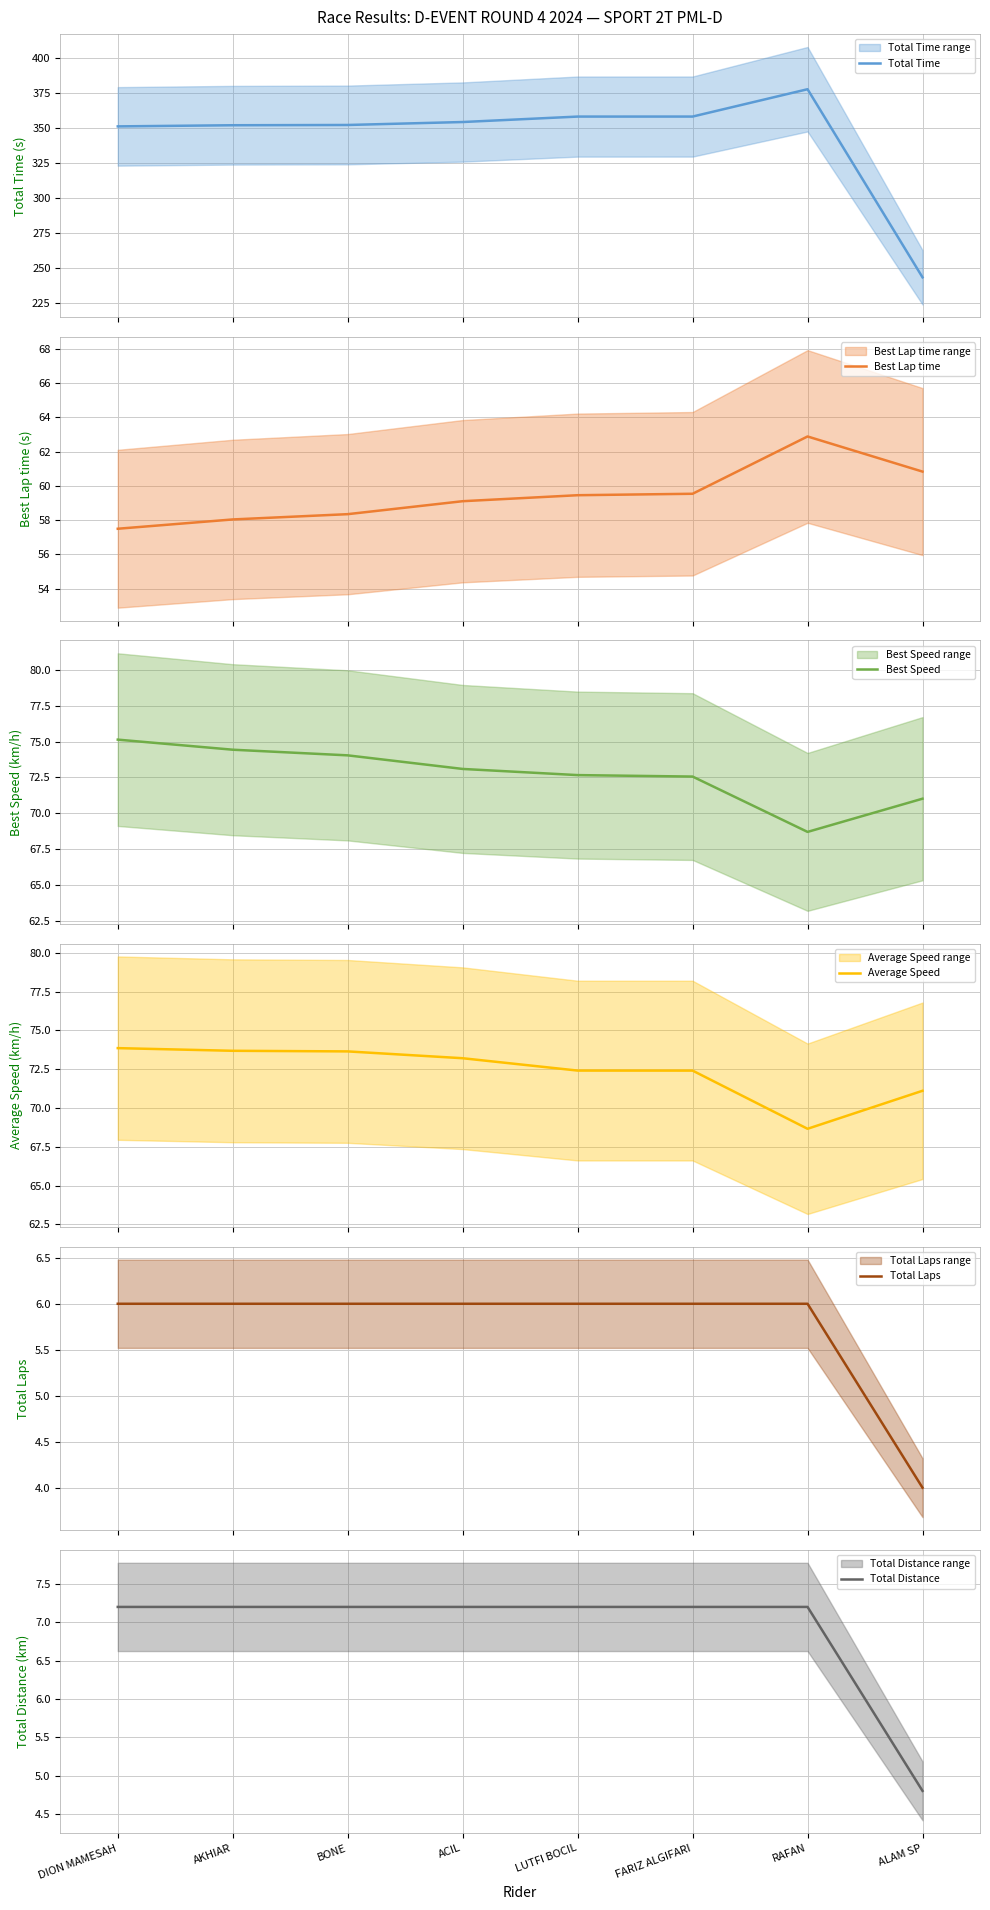

At which category does the chart reach its peak across all series?

RAFAN